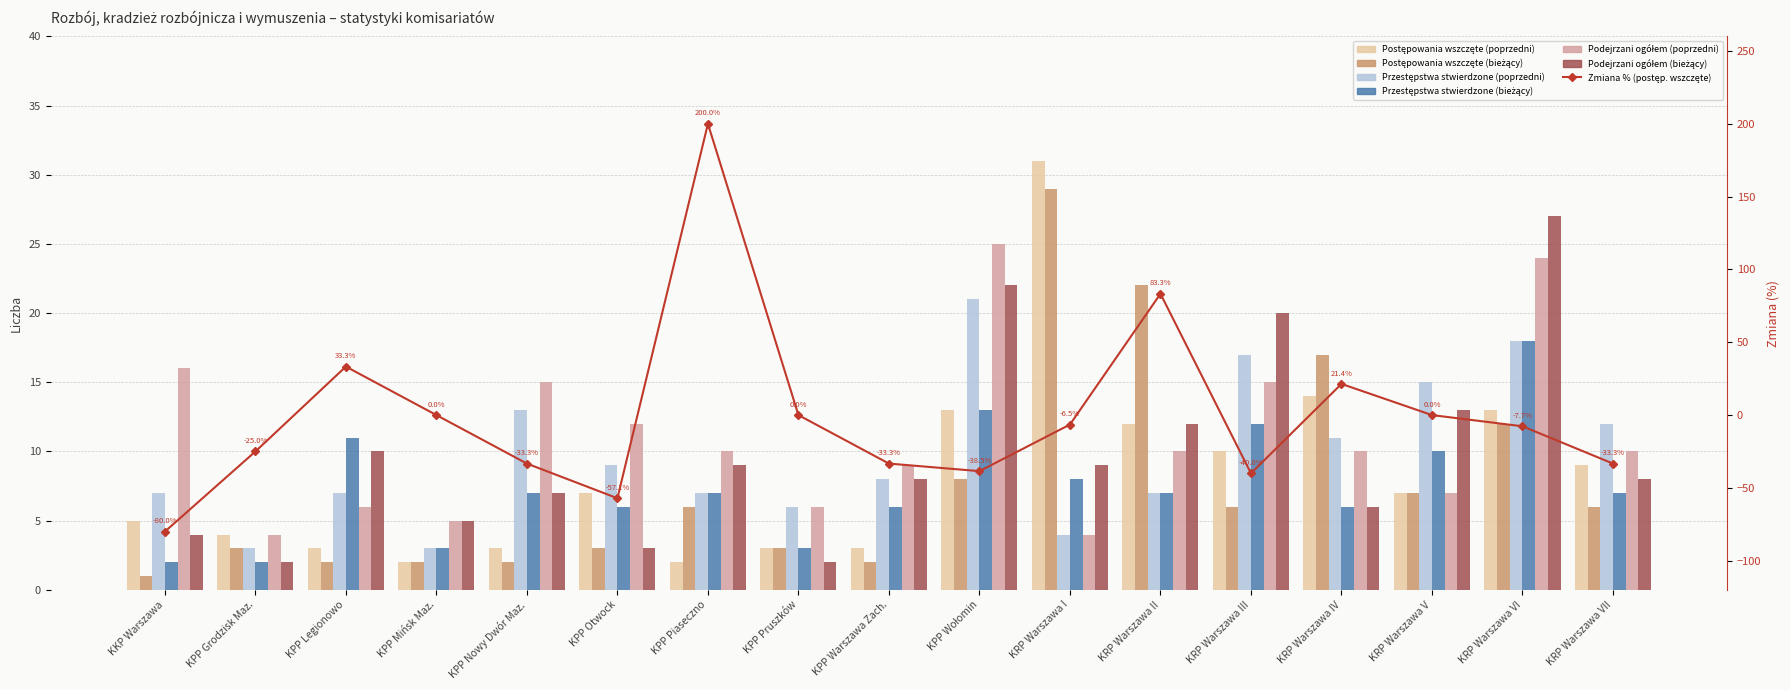

Are the bars grouped side by side (vs. stacked)?

Yes